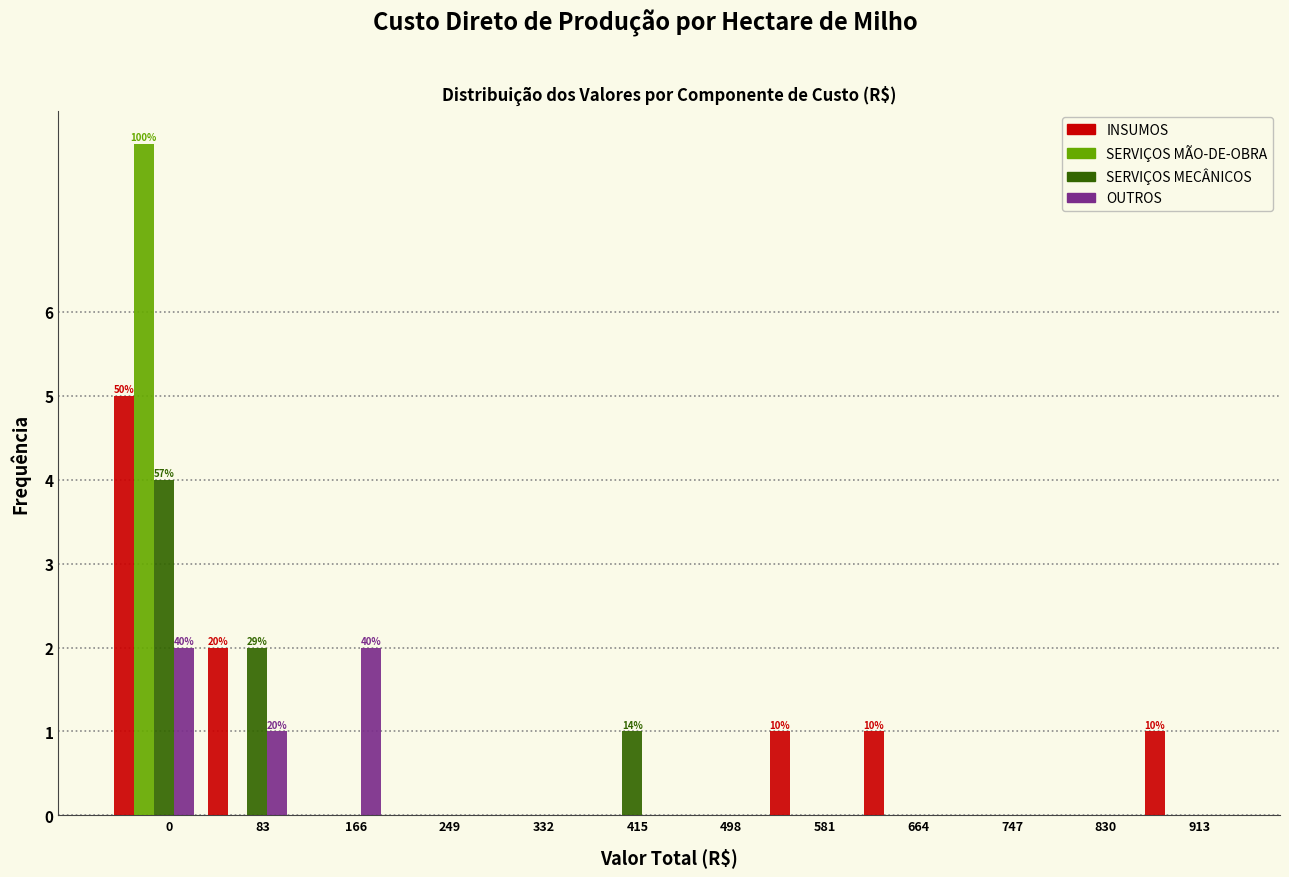

Is the value of INSUMOS at 664 greater than the value of OUTROS at 0?

No